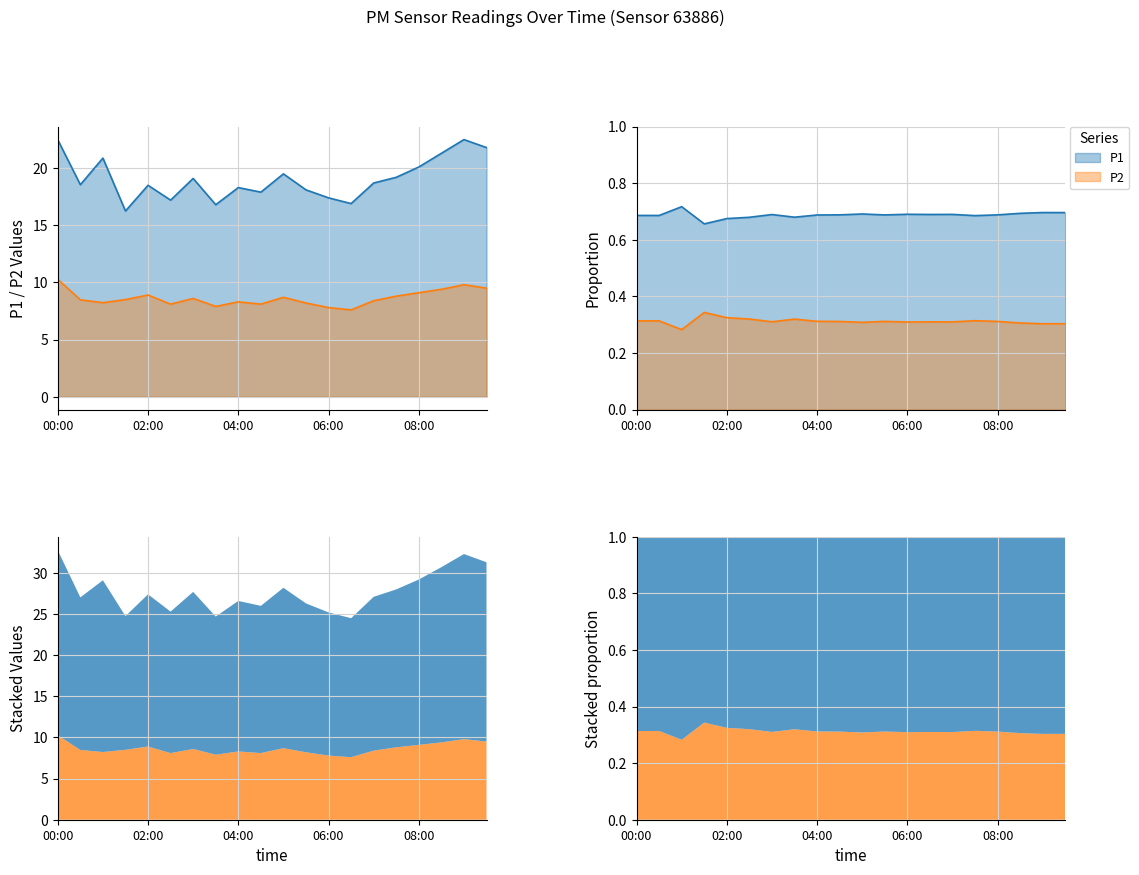

At which category does P1 reach its first local valley?

00:30